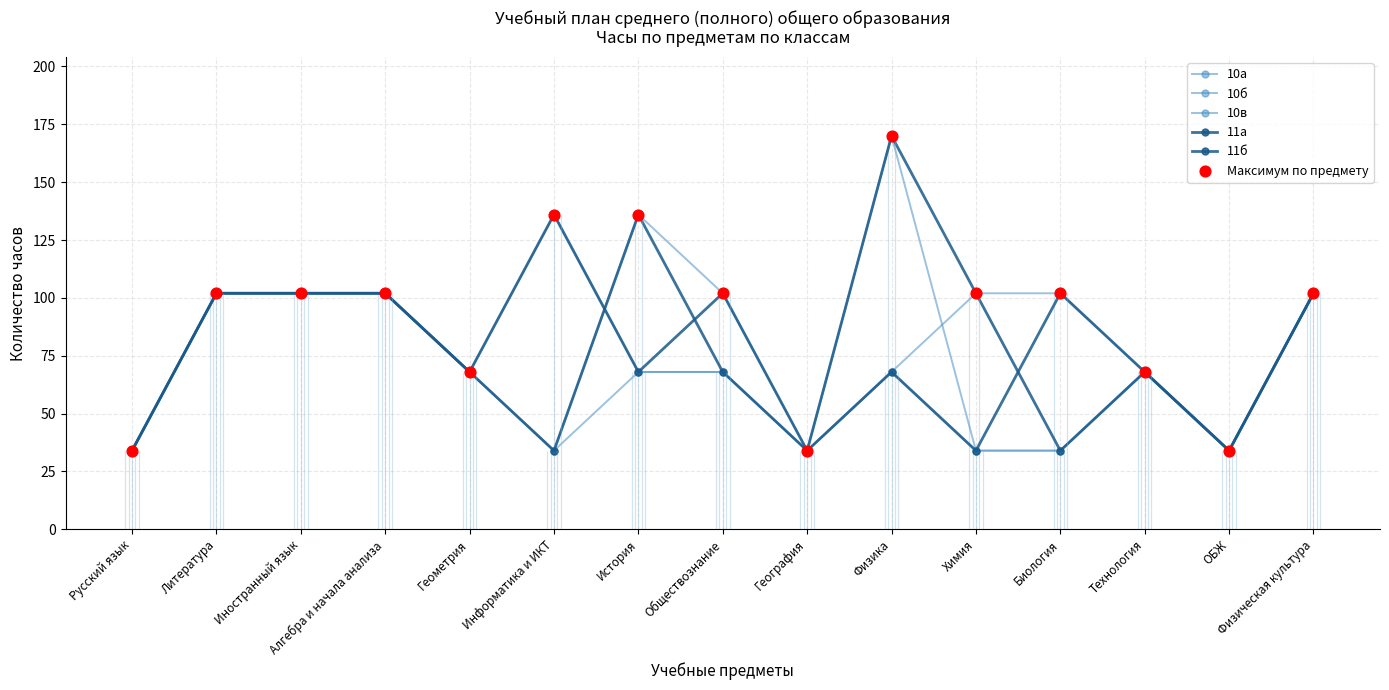

At how many categories does at least one series exceed 45?

12